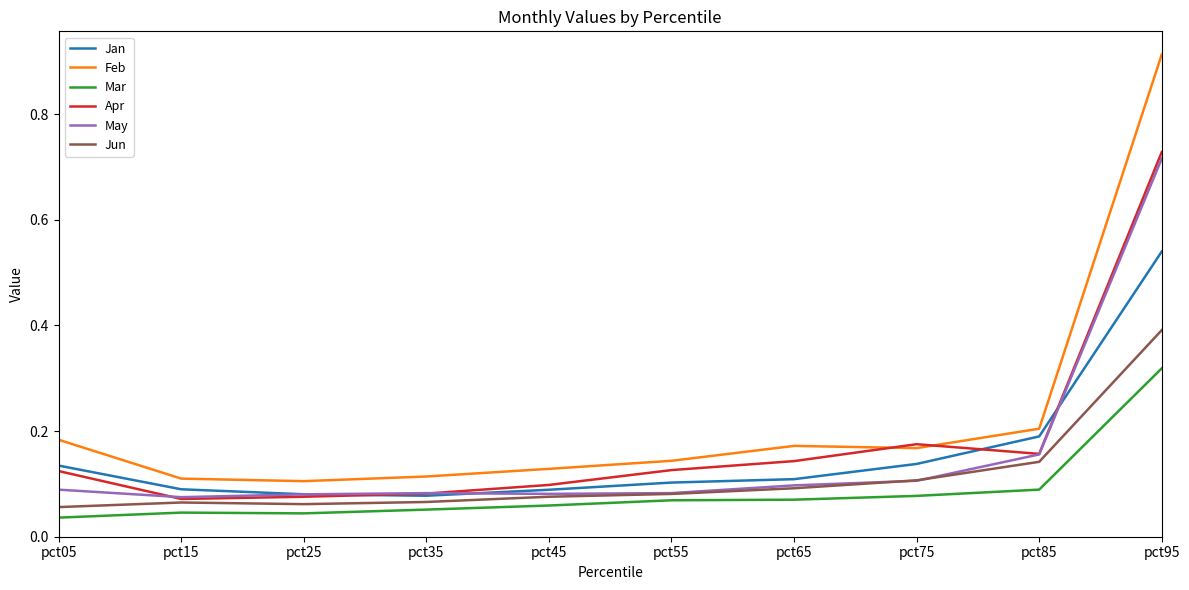

True or false: May has a value of 0.1 at pct15.

True